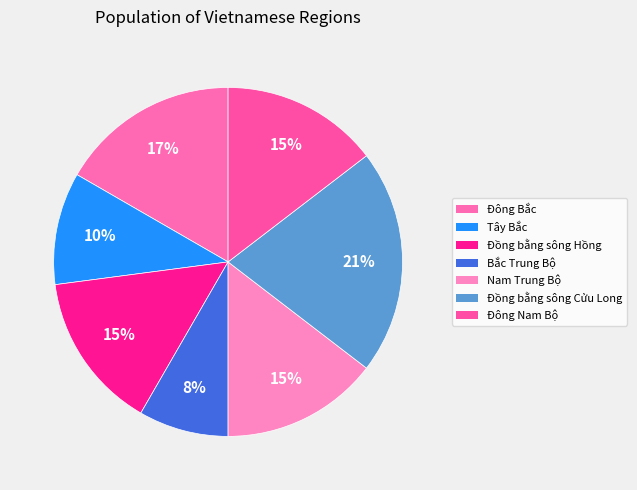

To the nearest percent, what is the combined percentage of Đồng bằng sông Hồng and Nam Trung Bộ?

29%